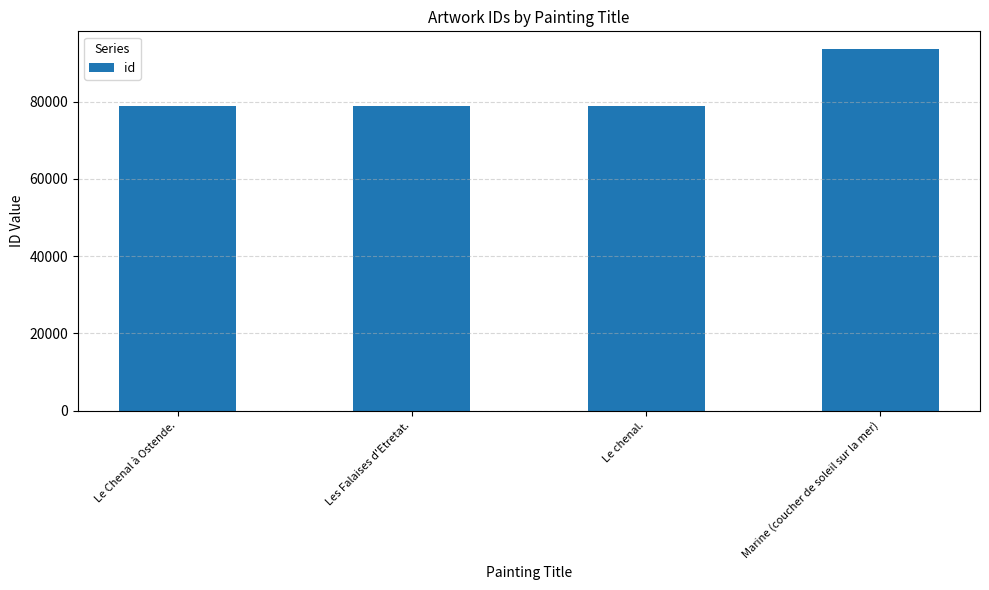

What is the maximum value shown in the chart?

93490